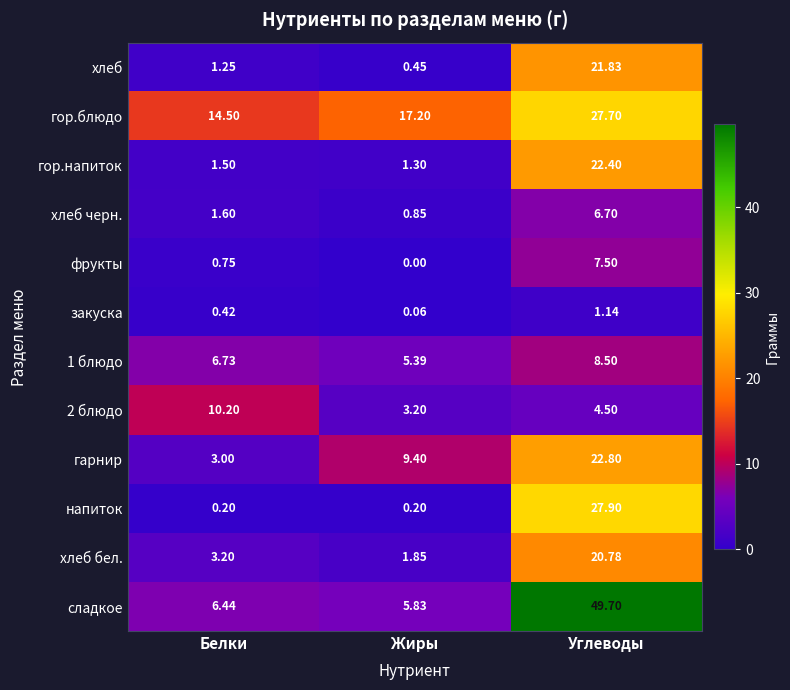

At which label is гор.напиток closest to 11?

Белки